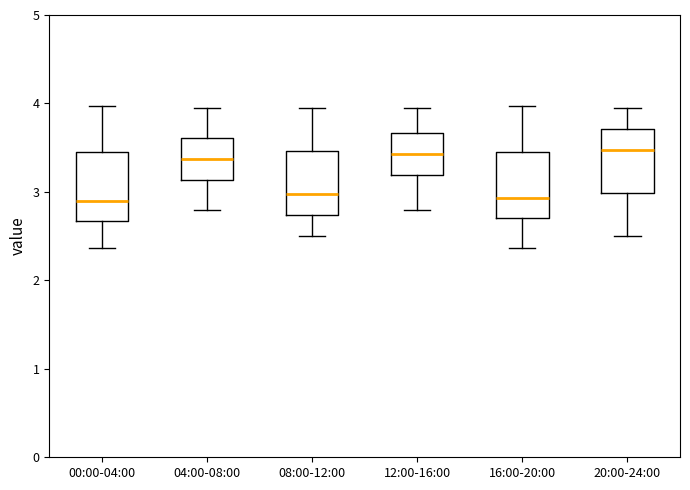

Where does the upper whisker of the box for 04:00-08:00 end on the y-axis? The values are not printed on the chart, so give them approximately, as read against the axis.

4.0